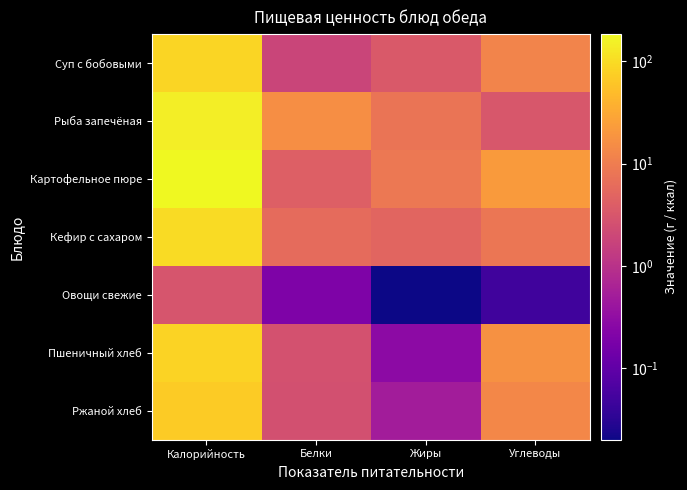

Which category has the highest value across all series?

Калорийность